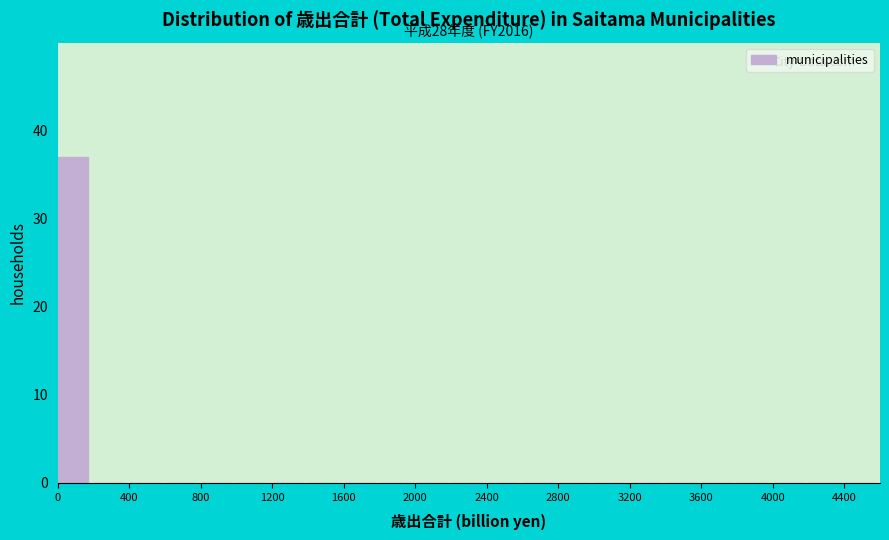

Over which range of the x-axis is the bar tallest?

0 to 200